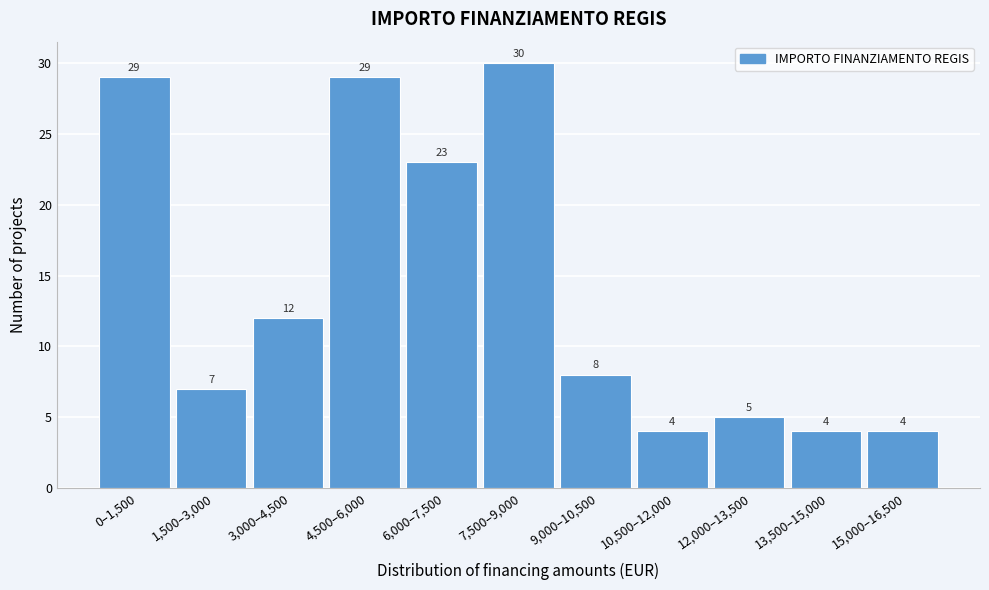

Reading left to right, what are all the values shown in this chart?

0–1,500=29	1,500–3,000=7	3,000–4,500=12	4,500–6,000=29	6,000–7,500=23	7,500–9,000=30	9,000–10,500=8	10,500–12,000=4	12,000–13,500=5	13,500–15,000=4	15,000–16,500=4